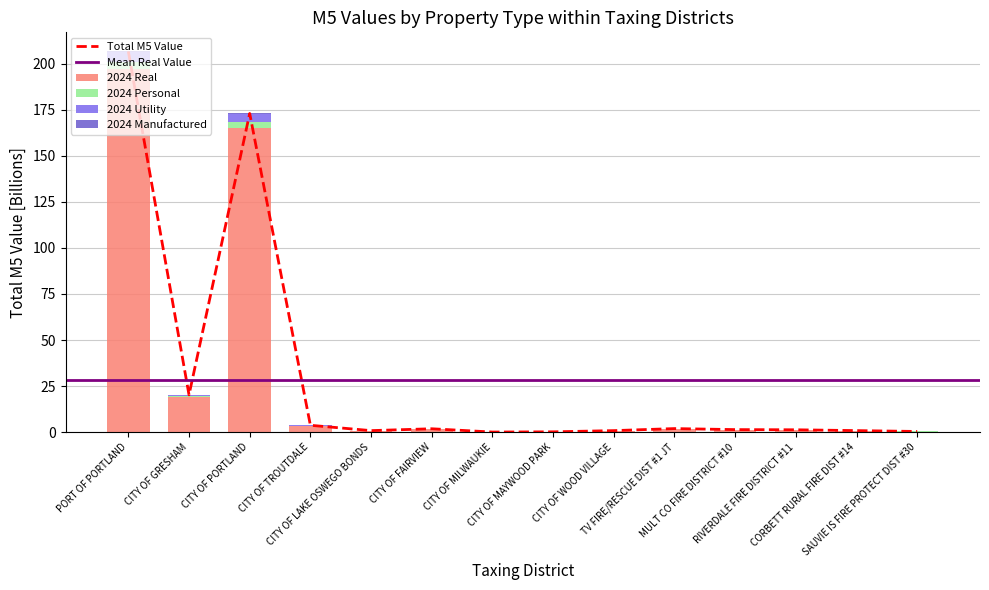

List the labels in order of 2024 Manufactured value, largest first.

PORT OF PORTLAND, CITY OF PORTLAND, CITY OF GRESHAM, CITY OF FAIRVIEW, CITY OF TROUTDALE, CITY OF WOOD VILLAGE, CORBETT RURAL FIRE DIST #14, SAUVIE IS FIRE PROTECT DIST #30, MULT CO FIRE DISTRICT #10, TV FIRE/RESCUE DIST #1 JT, CITY OF LAKE OSWEGO BONDS, CITY OF MILWAUKIE, CITY OF MAYWOOD PARK, RIVERDALE FIRE DISTRICT #11